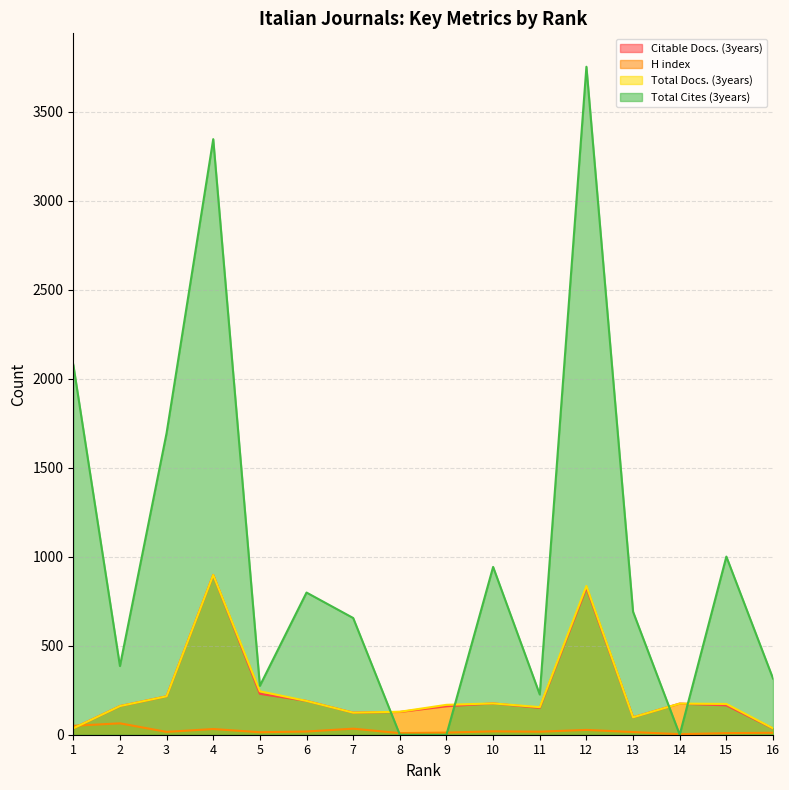

At how many categories does at least one series exceed 2584?

2